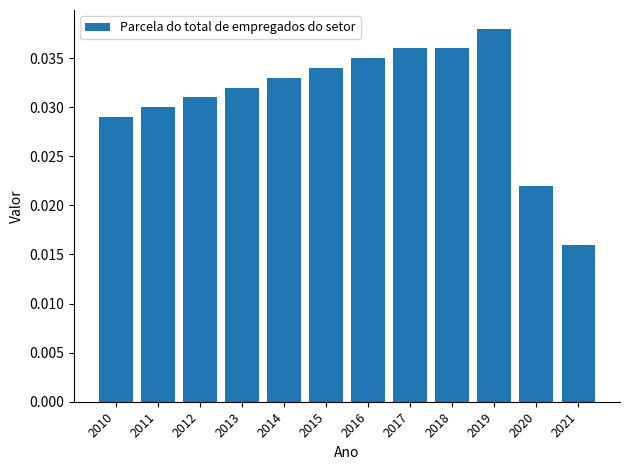

Between 2017 and 2020, which is larger?

2017